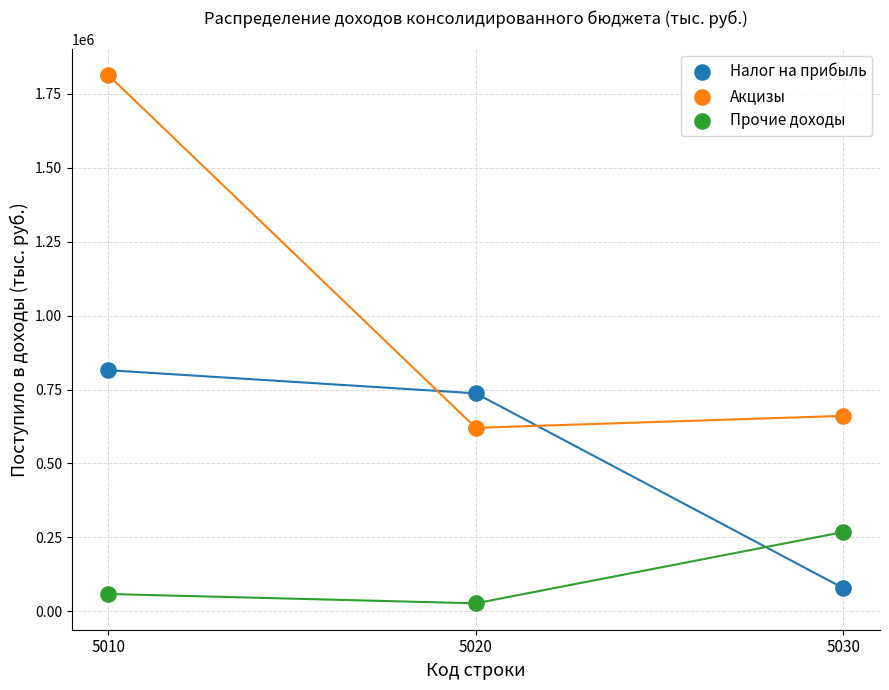

What are all the series names shown in the legend?

Налог на прибыль, Акцизы, Прочие доходы